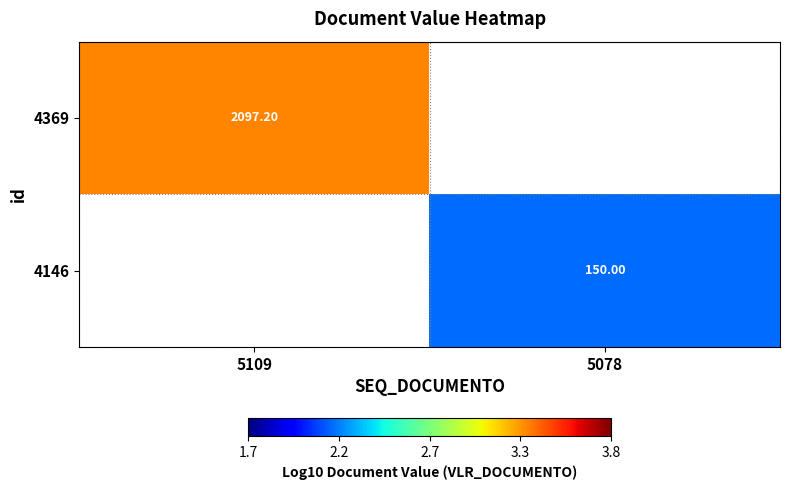

How many series are shown in this chart?

2